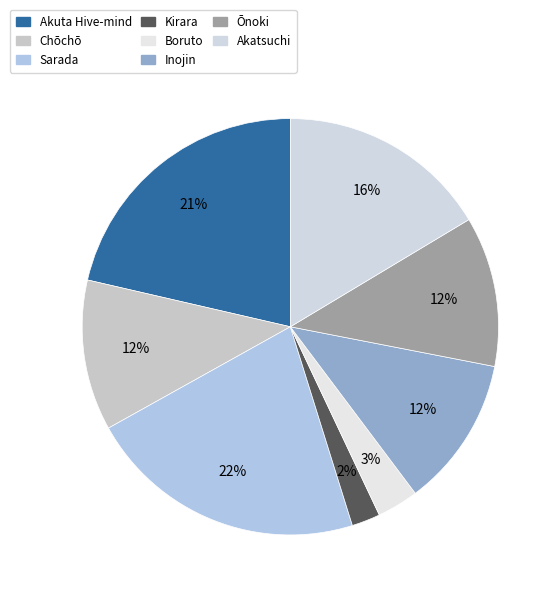

To the nearest percent, what is the difference between the largest and smallest slice percentages?

20%